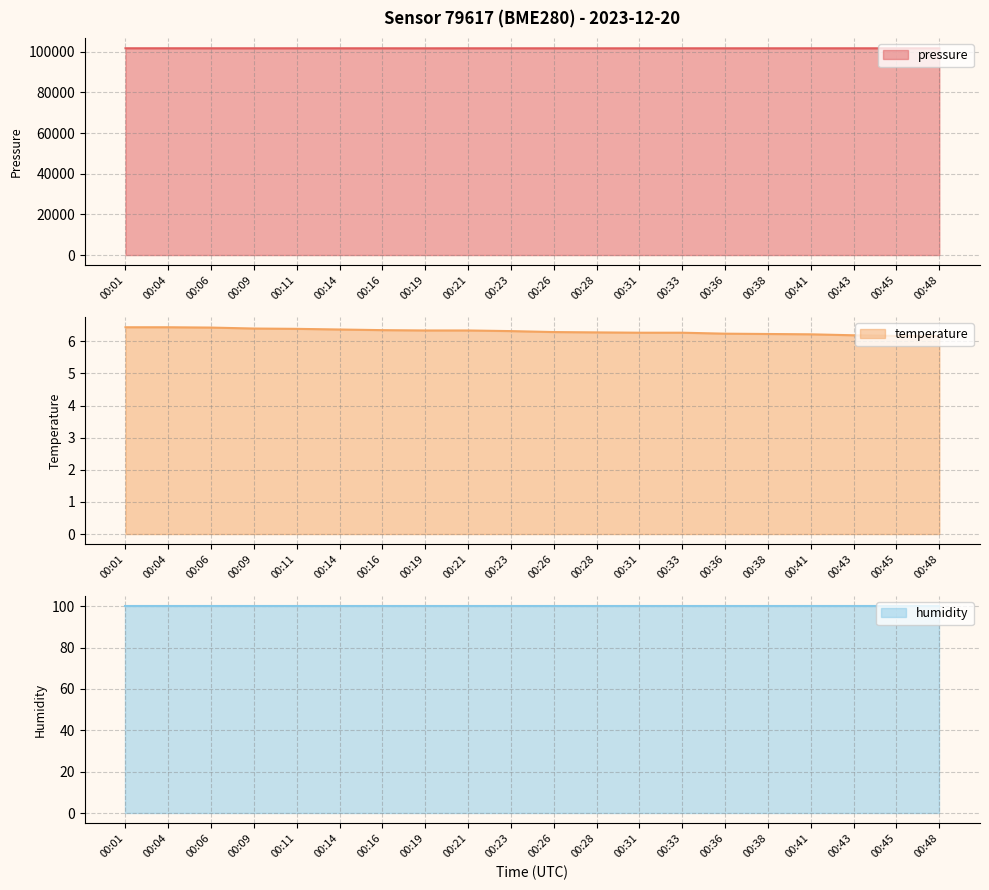

What is the difference between the maximum and minimum values in the pressure series?

28.4